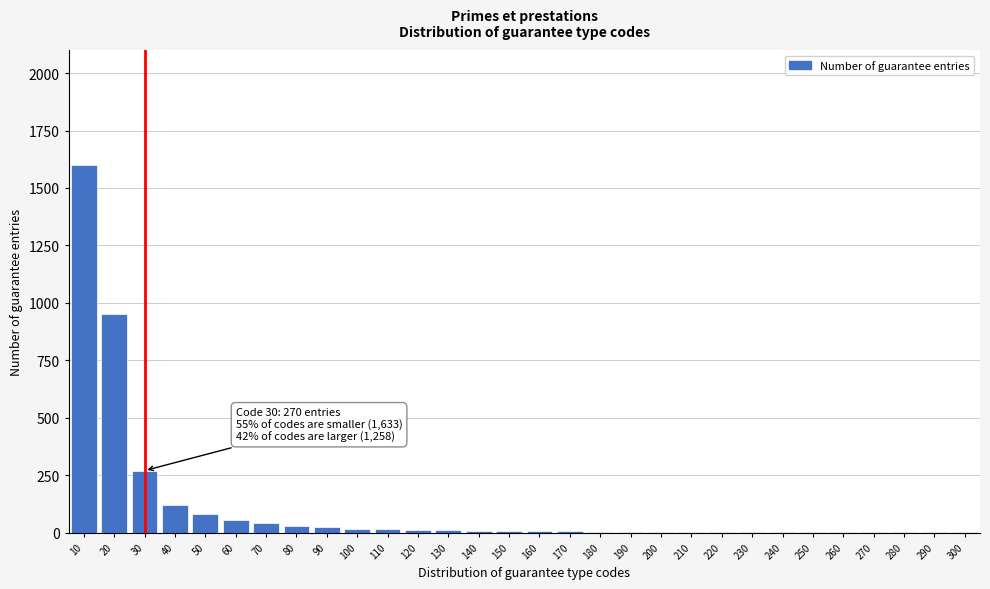

True or false: the data shows 25 at 90.

True